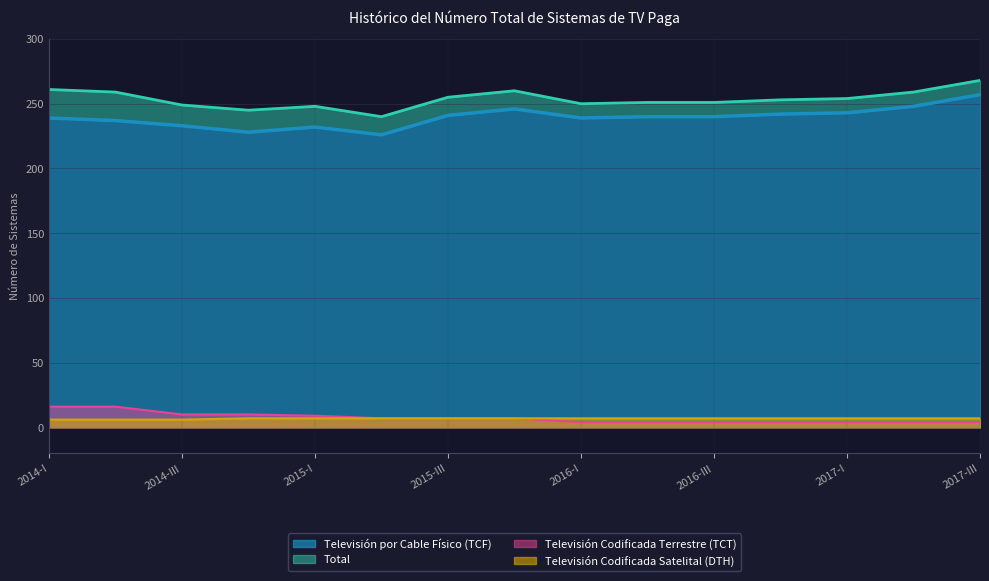

True or false: Televisión Codificada Satelital (DTH) and Televisión por Cable Físico (TCF) cross at least once.

False